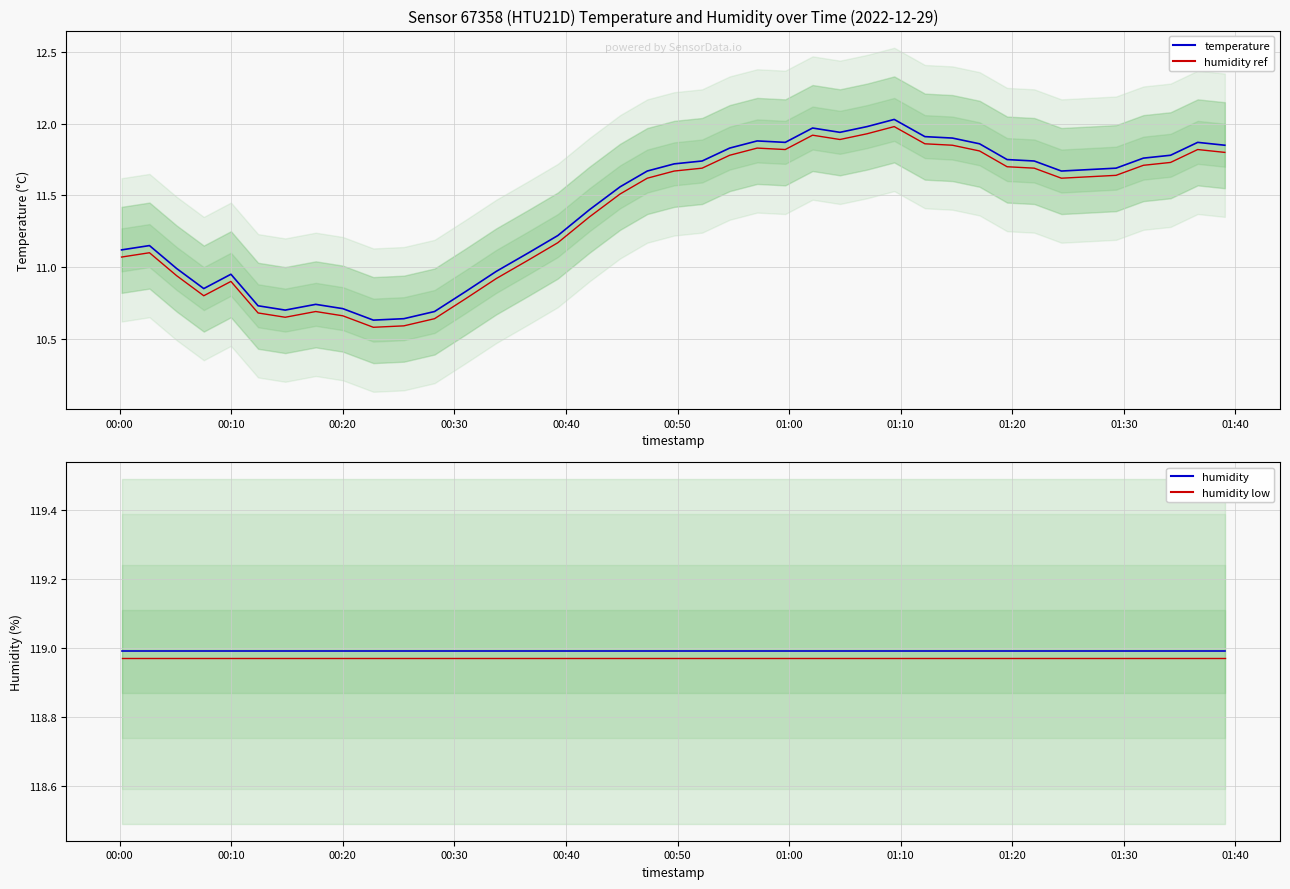

What is the greatest value displayed?

119.0